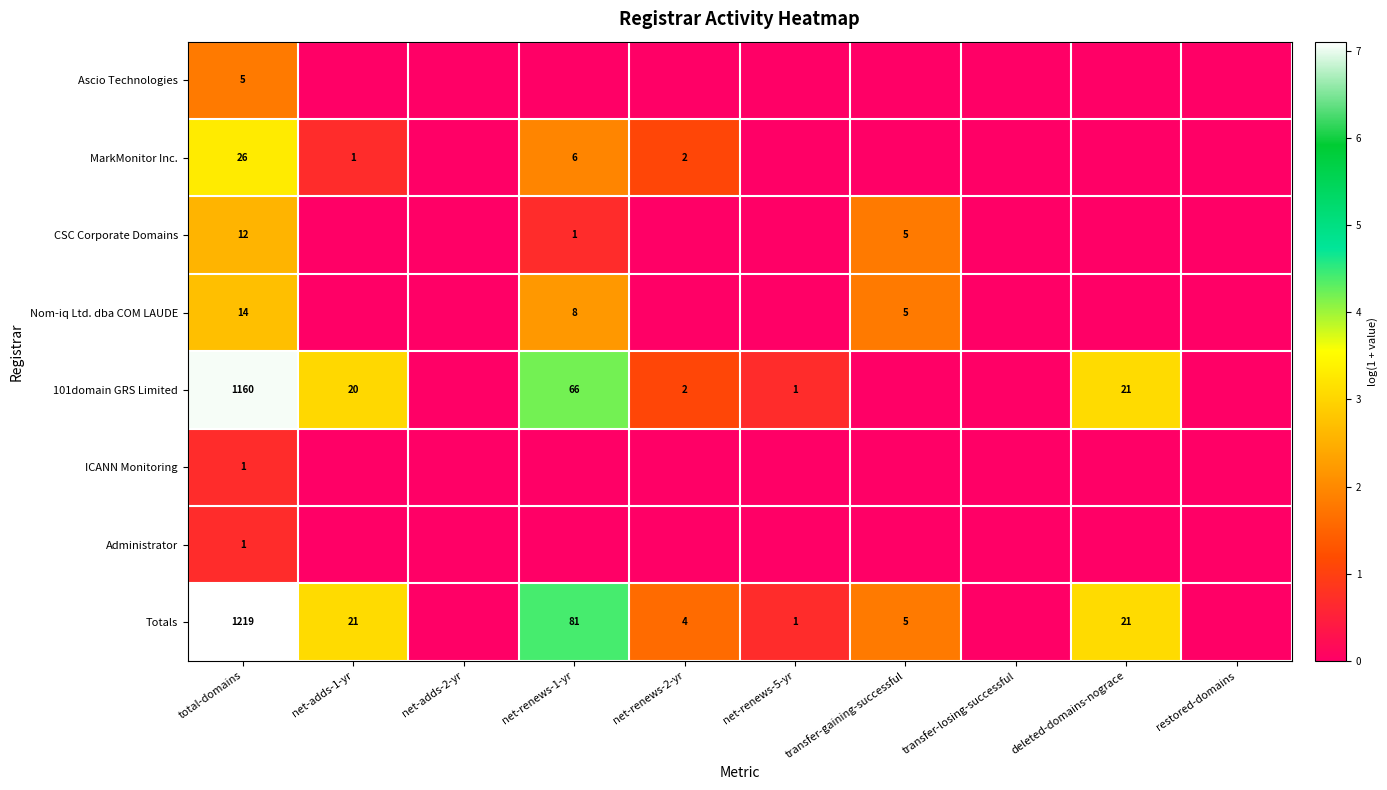

The 101domain GRS Limited series shows 1160 at total-domains. True or false?

True